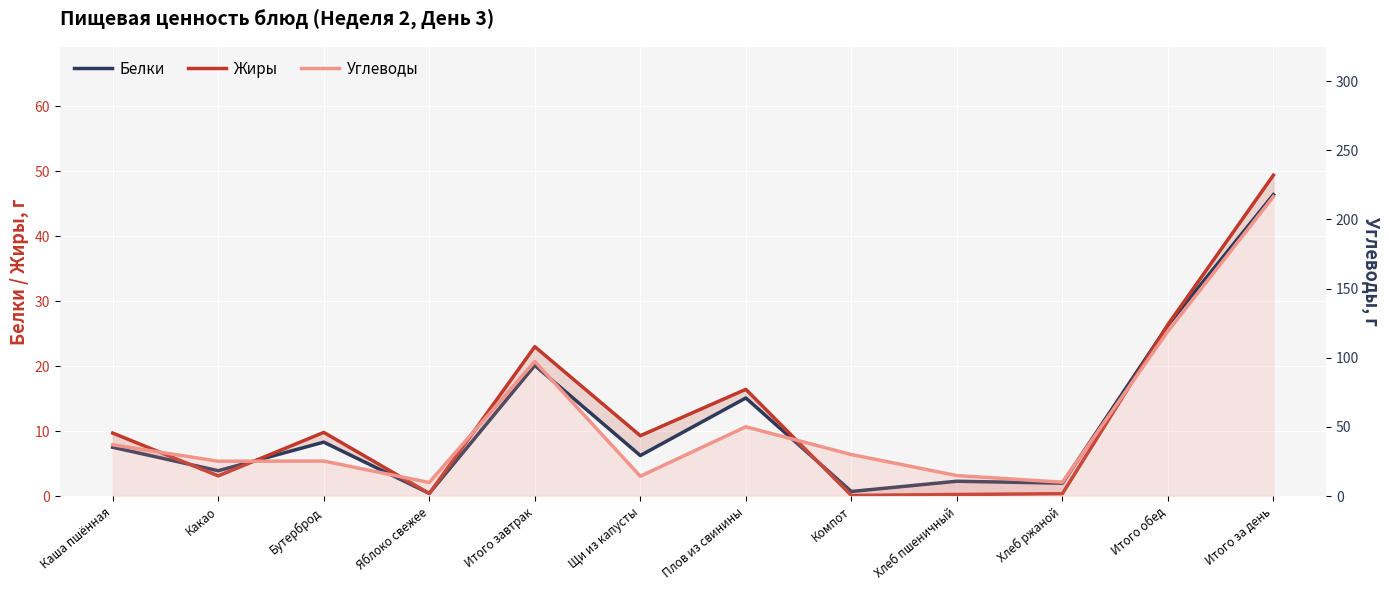

Count the number of data series in this chart.

3